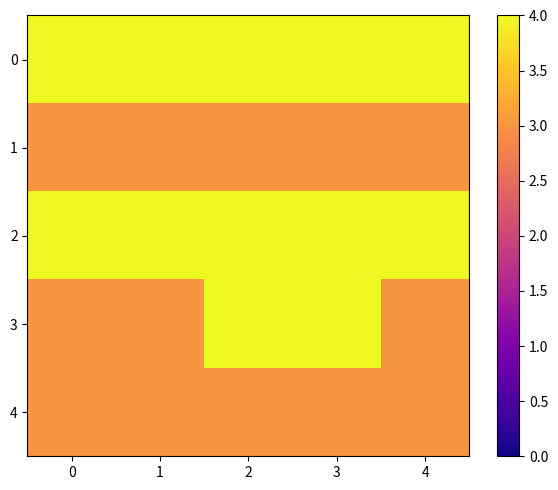

What is the difference between the highest and lowest values at 3?

1